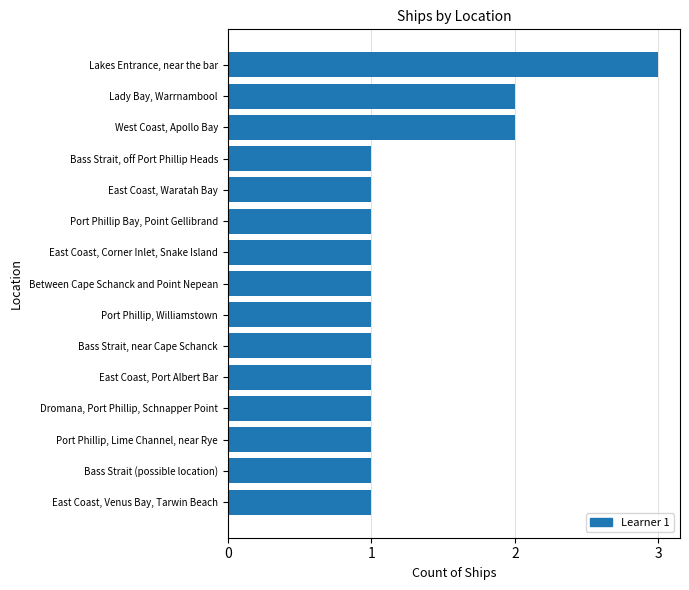

Is it true that the value at East Coast, Venus Bay, Tarwin Beach is 2?

False